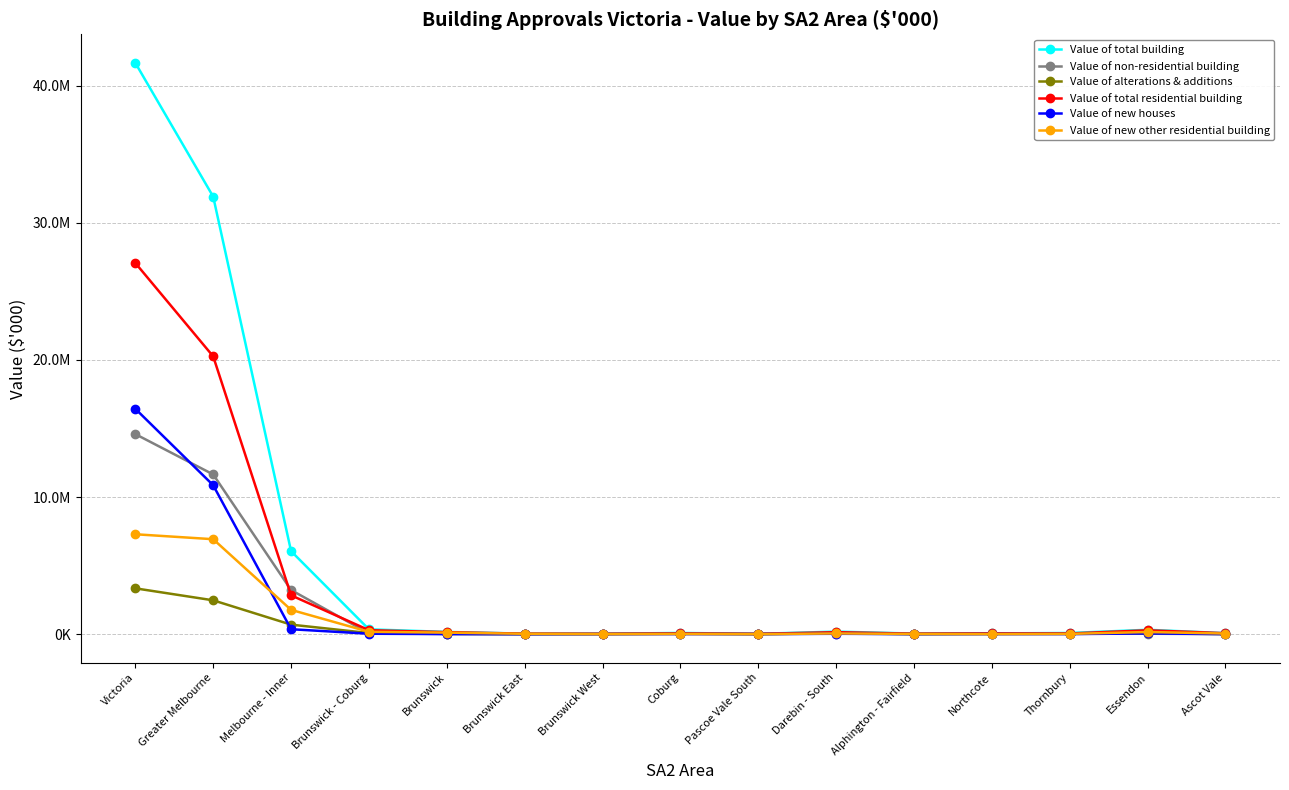

Which series has the largest total across all categories?

Value of total building